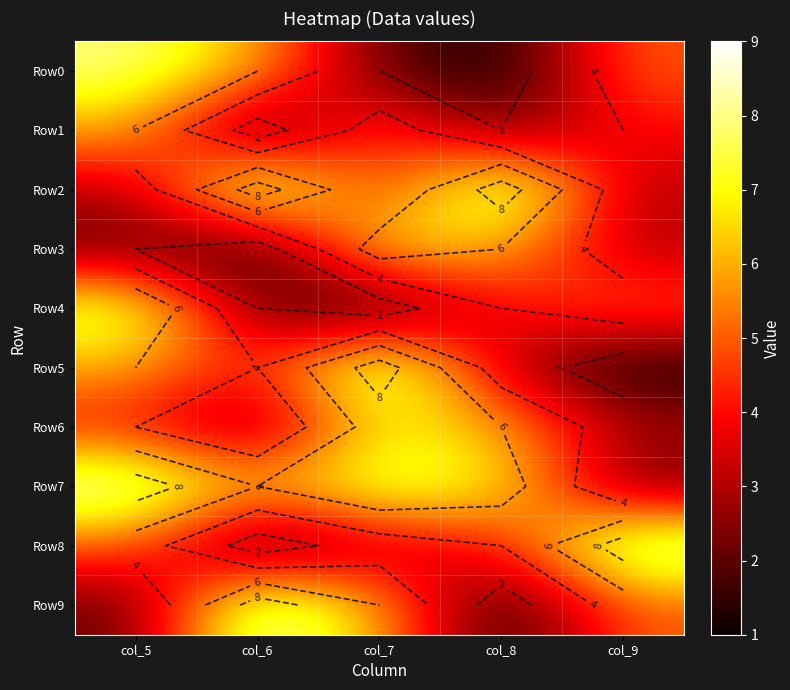

What is the average value of the Row9 series?

5